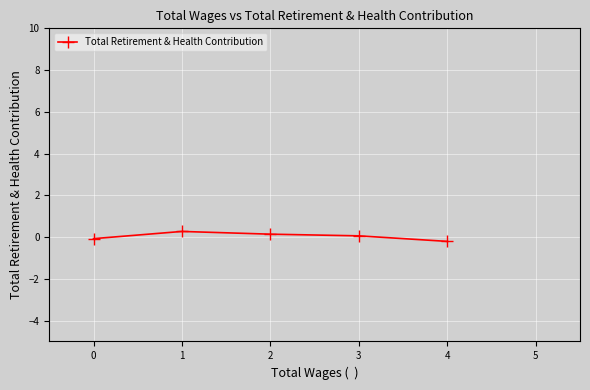

Count the number of data series in this chart.

1